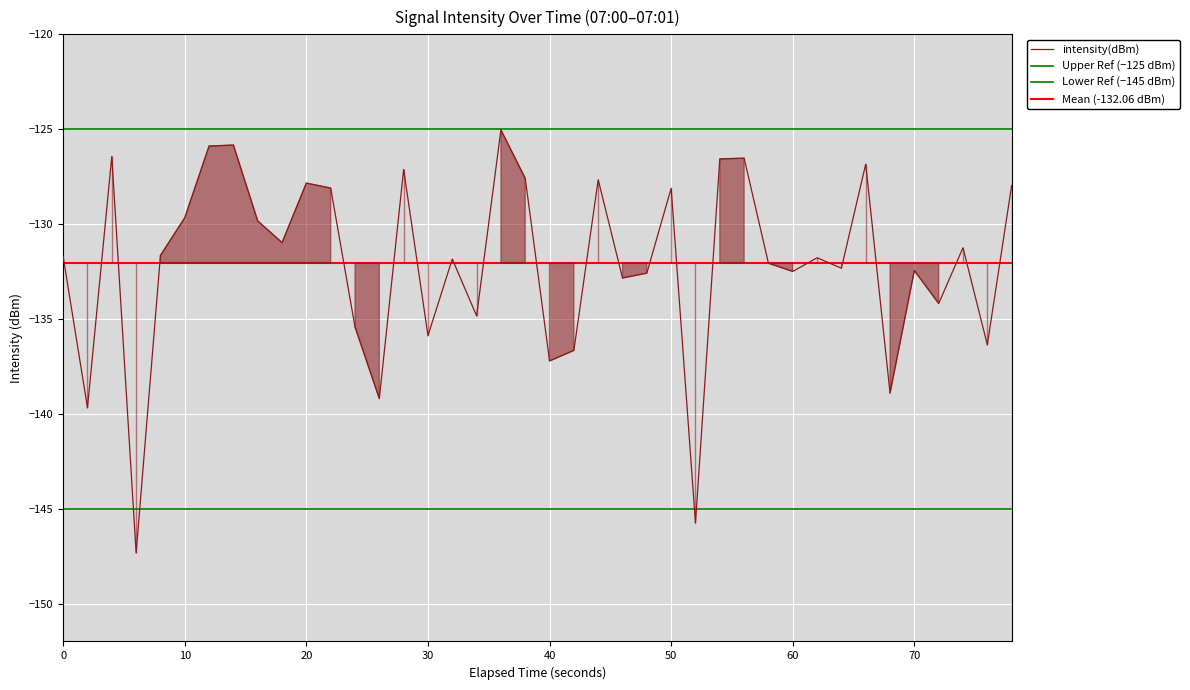

What is the maximum value for intensity(dBm)?

-125.0